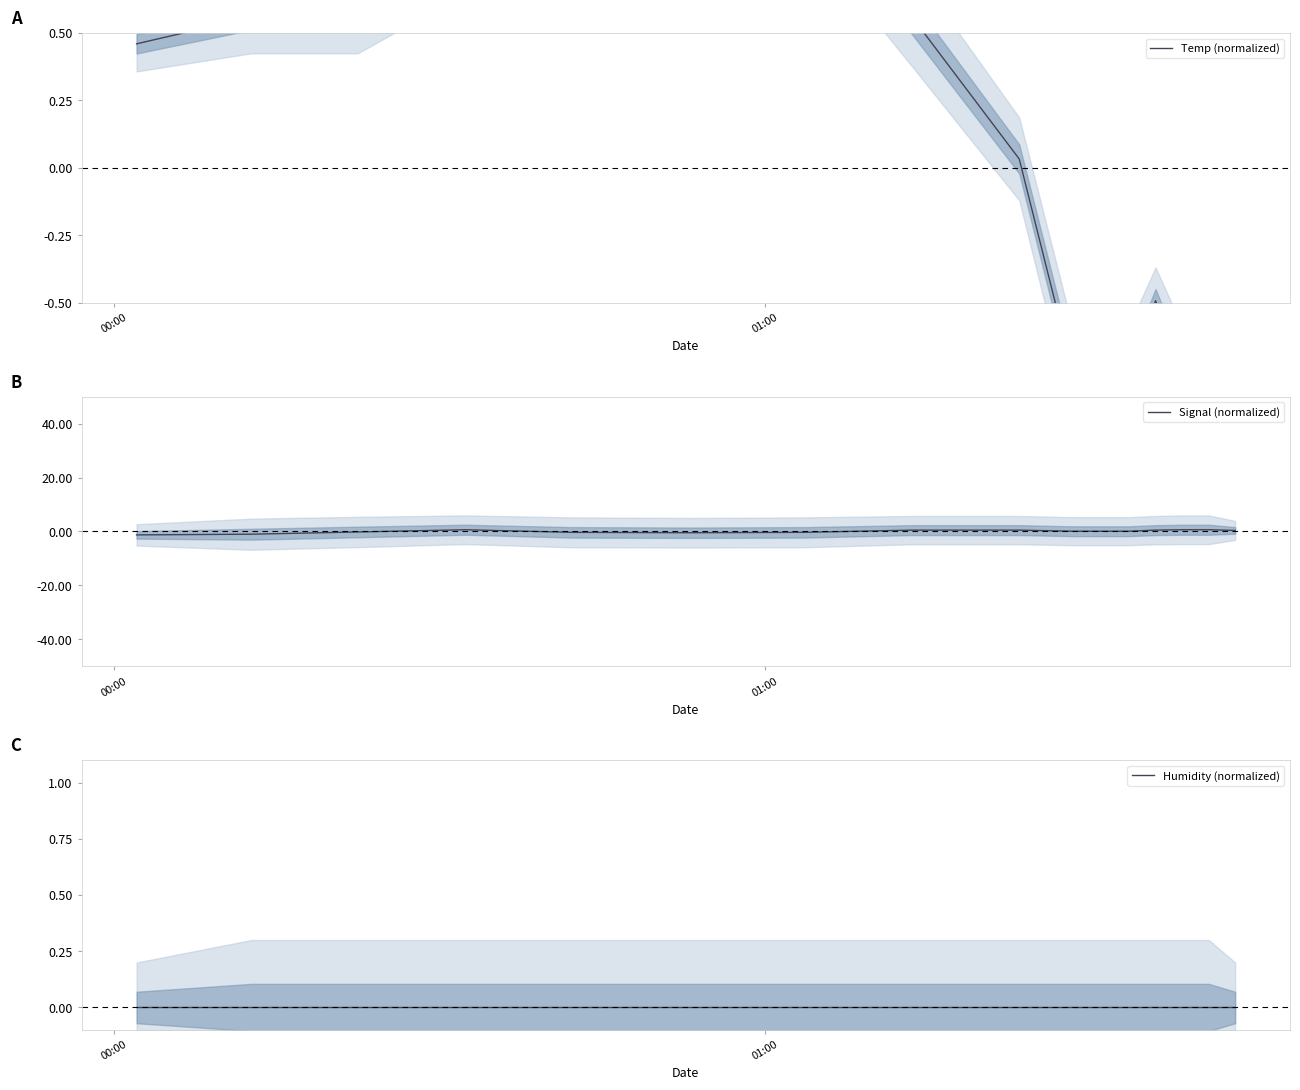

The value of Temp (normalized) at 12 is -0.1. True or false?

False